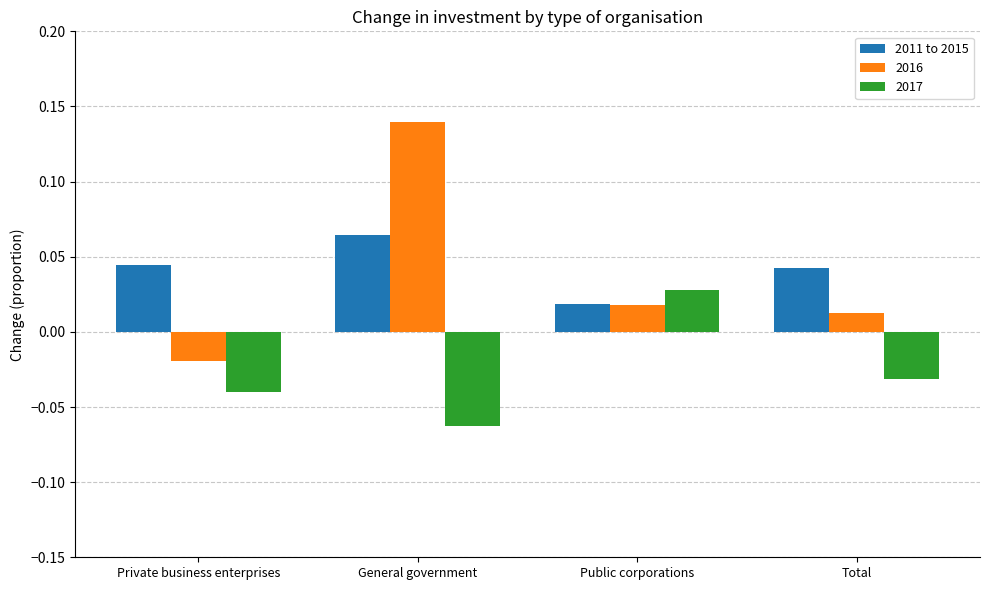

Rank the series at General government from lowest to highest value.

2017, 2011 to 2015, 2016